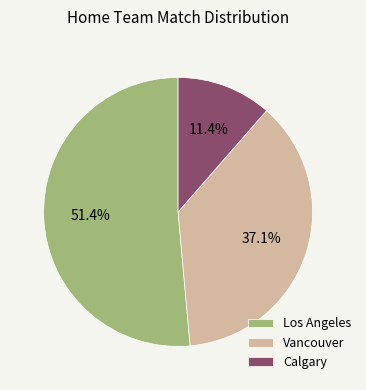

Approximately how many times larger is the value at Los Angeles compared to Calgary?

4.5